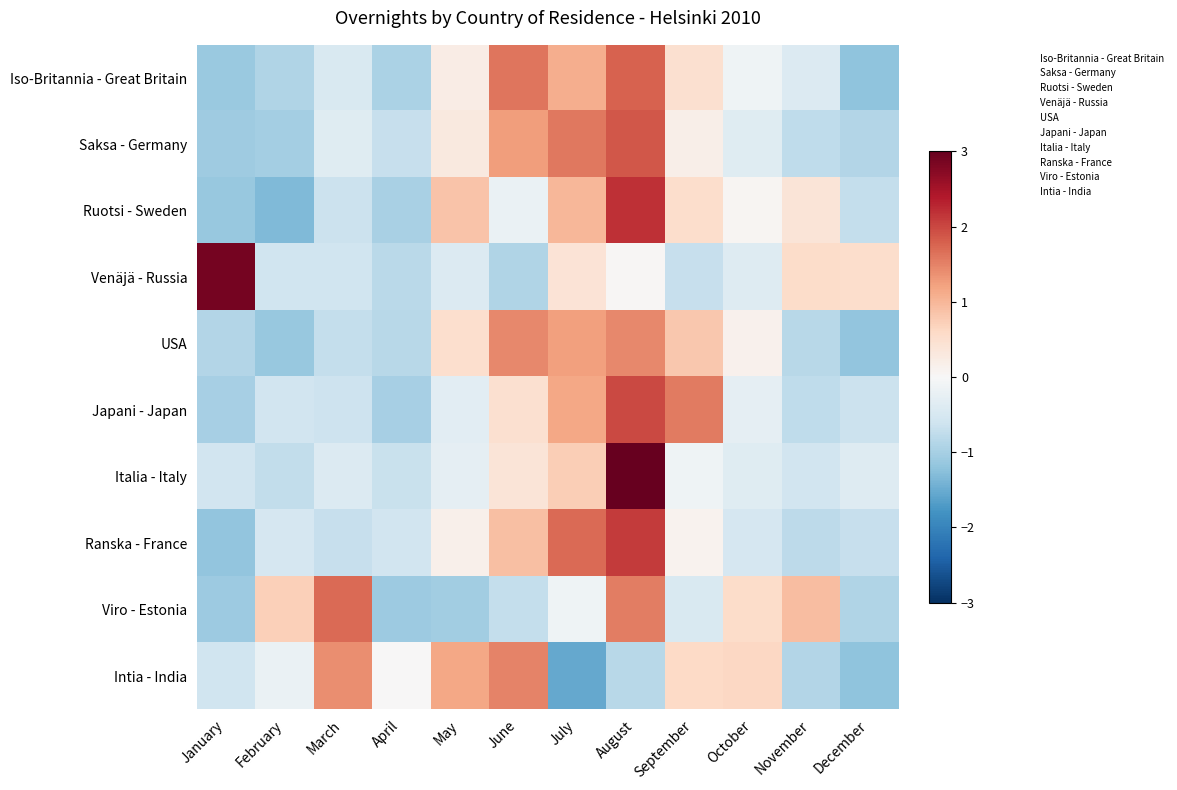

Which label corresponds to the largest value in the chart?

August